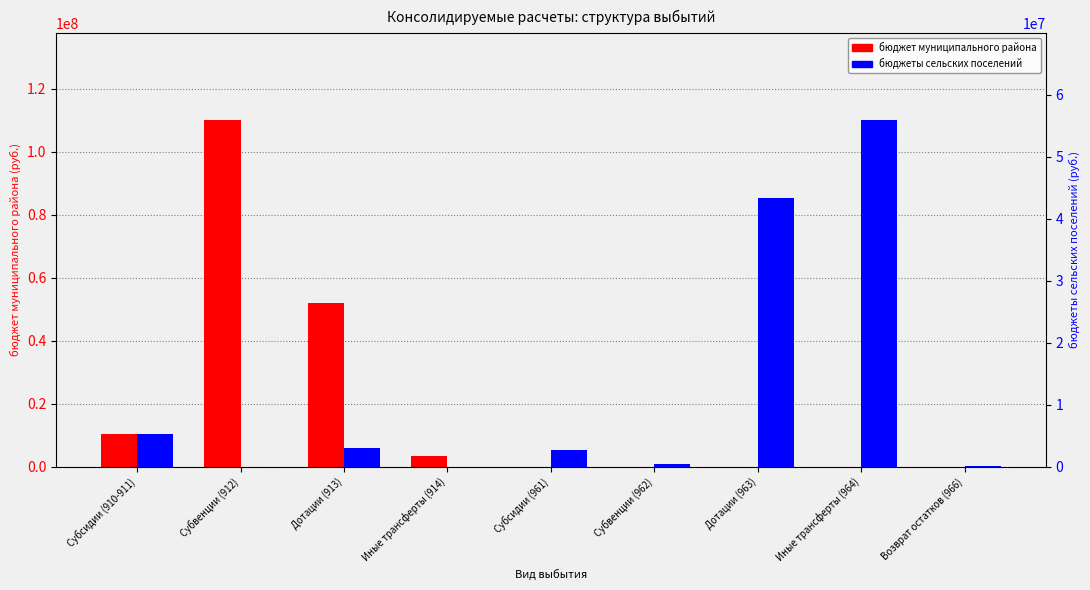

At which label does бюджет муниципального района reach its peak?

Субвенции (912)